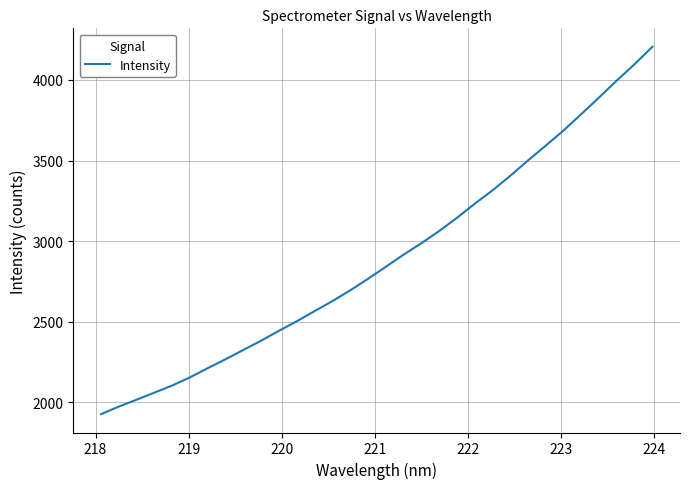

What is the difference between the maximum and minimum values?

2279.7